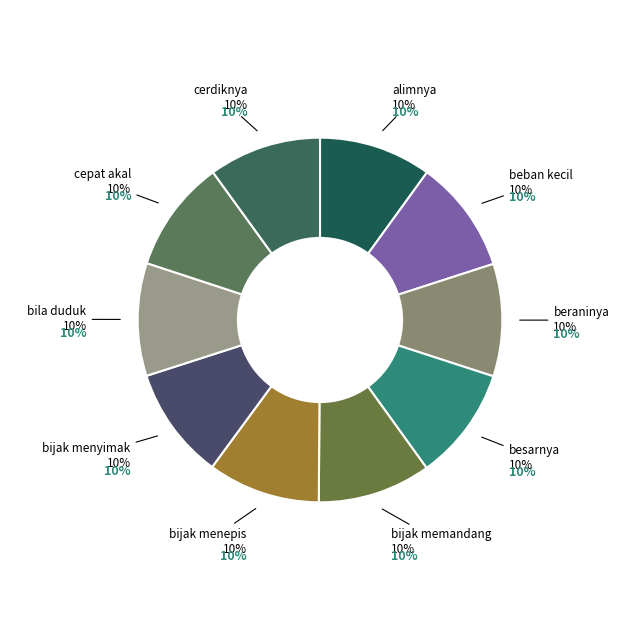

How many segments does this pie chart have?

10